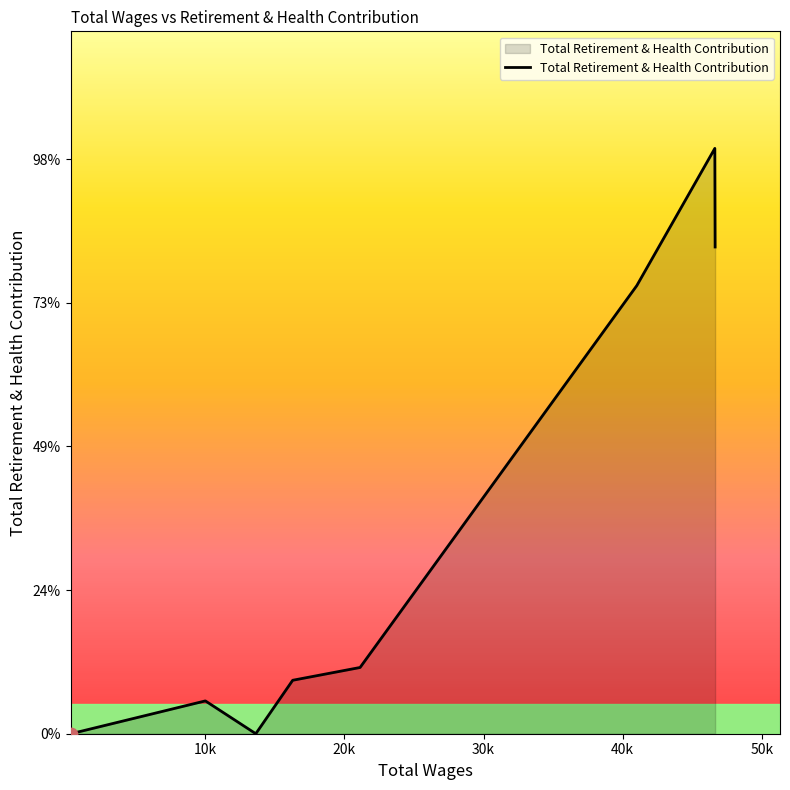

Is this an area chart (filled region under the line)?

Yes